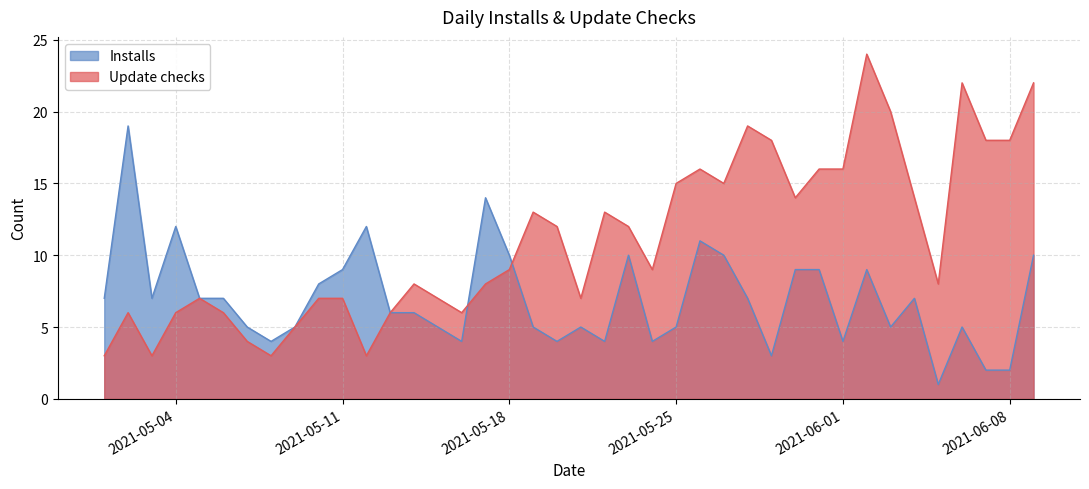

What value does the Update checks series have at 2021-05-19, to the nearest 5?

15